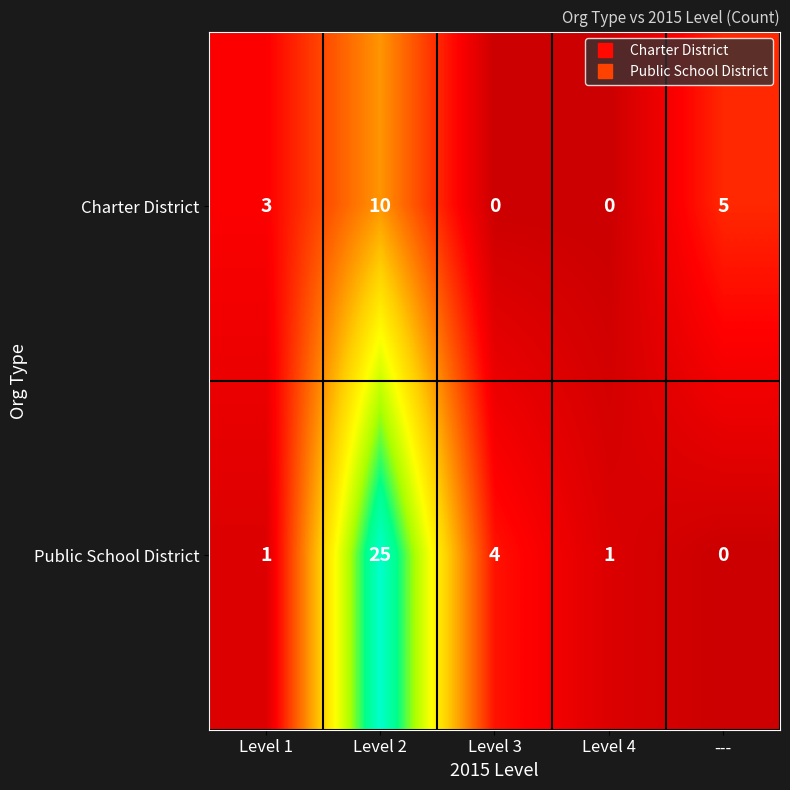

How many values in the Public School District series are below 1?

1